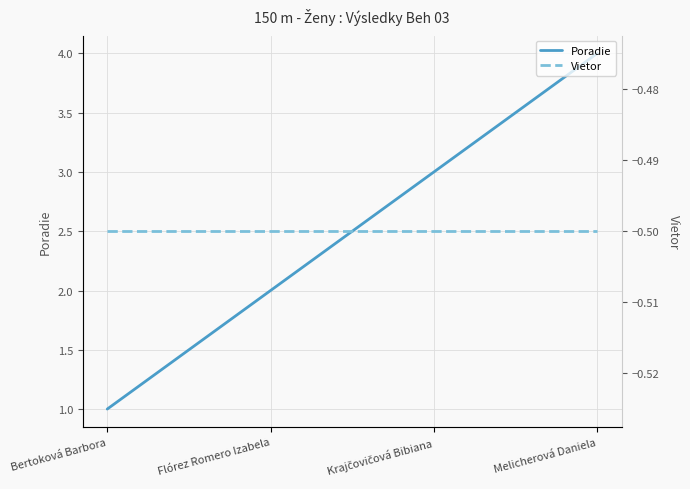

Is the value of Vietor at Krajčovičová Bibiana greater than the value of Poradie at Bertoková Barbora?

No